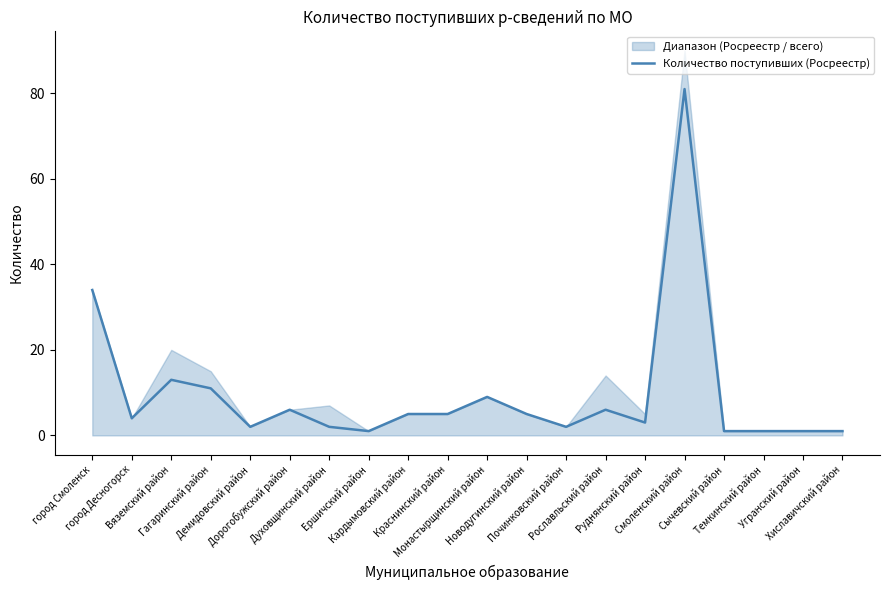

List the labels in order of value, largest first.

Смоленский район, город Смоленск, Вяземский район, Гагаринский район, Монастырщинский район, Дорогобужский район, Рославльский район, Кардымовский район, Краснинский район, Новодугинский район, город Десногорск, Руднянский район, Демидовский район, Духовщинский район, Починковский район, Ершичский район, Сычевский район, Темкинский район, Угранский район, Хиславичский район